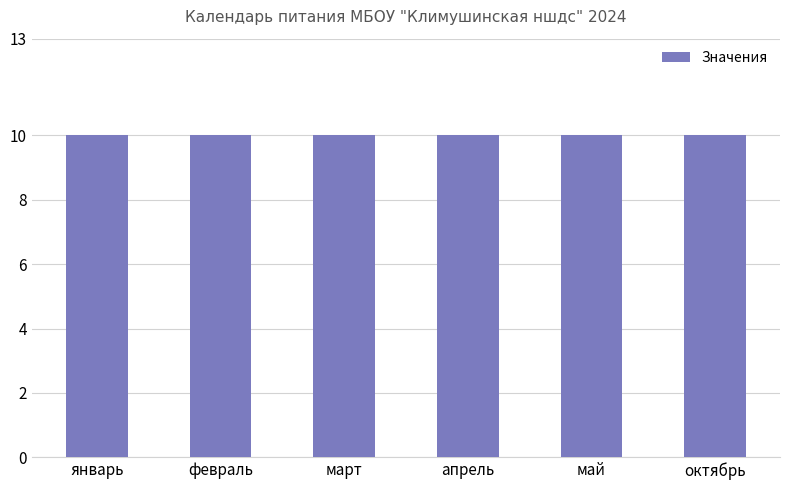

Count the number of categories in the chart.

6